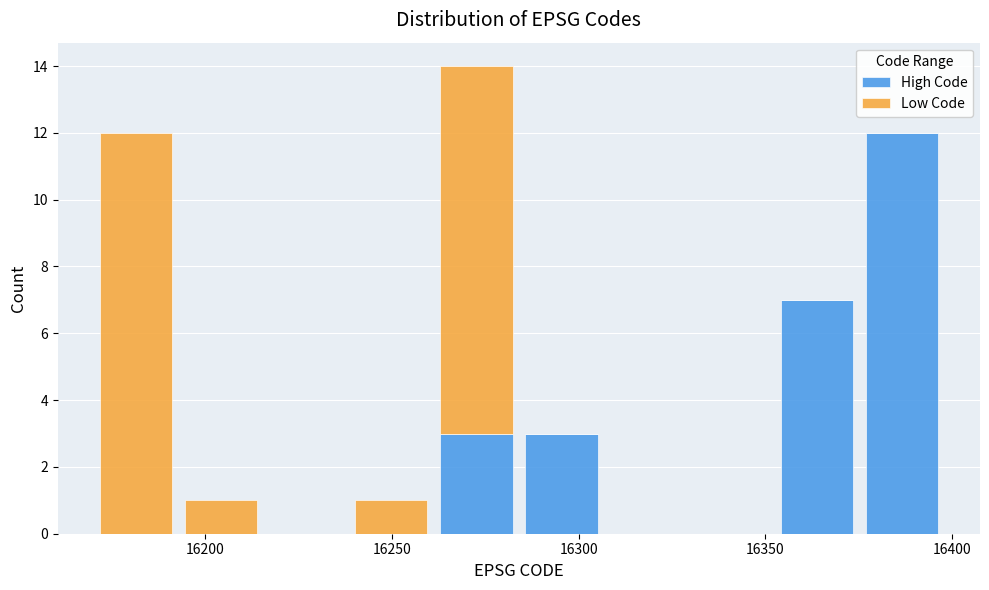

Which range on the x-axis has the tallest stacked bar (by total height)?

16260 to 16285